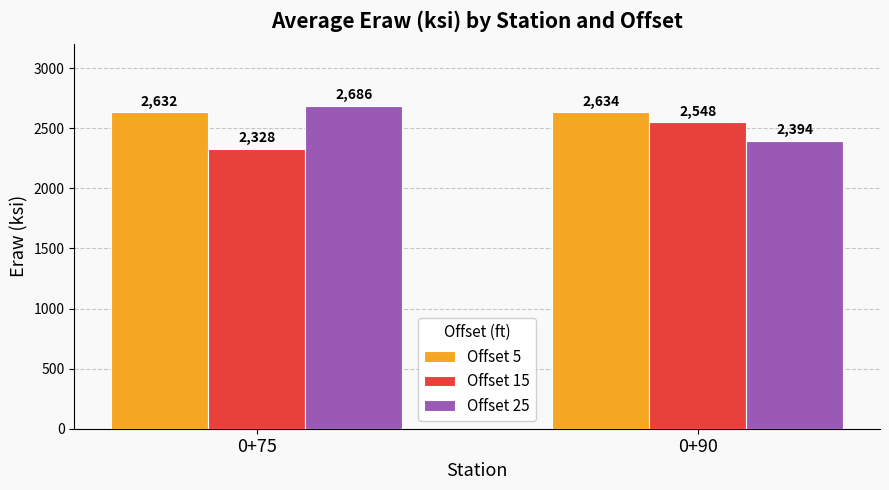

How many data points in Offset 5 are less than 2634?

1